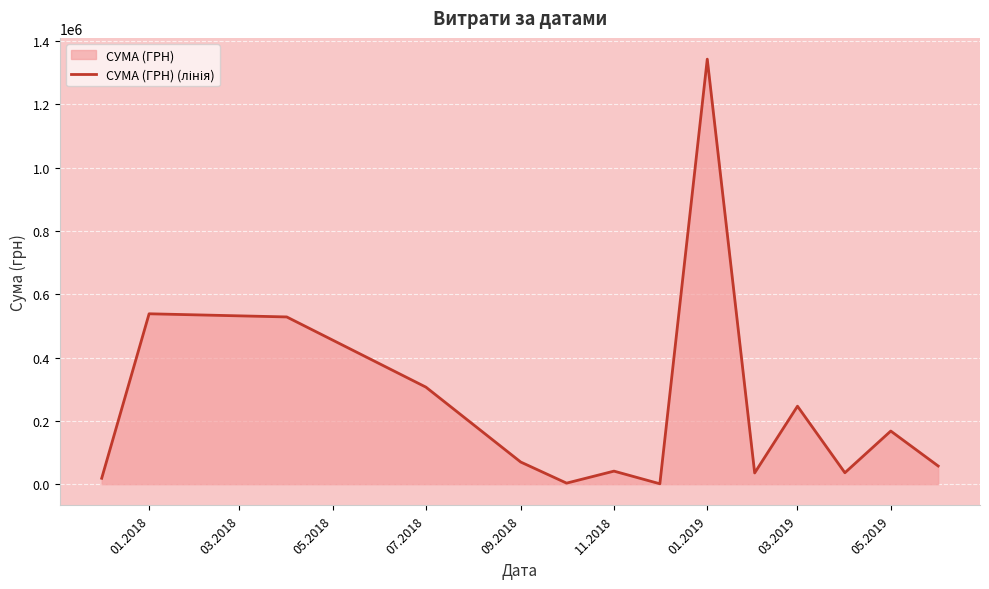

The value at 01.2019 is 1342648.9. True or false?

True